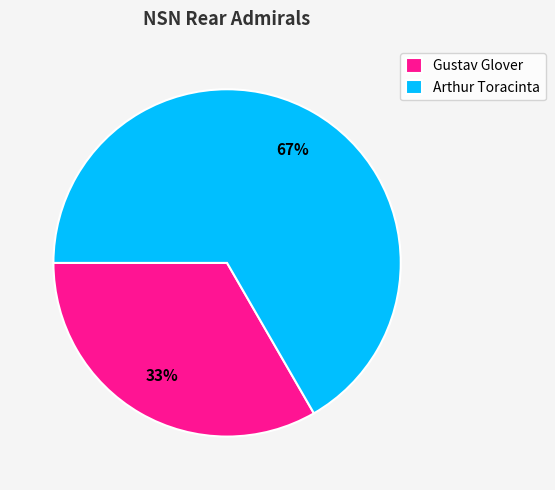

Which slice represents more than half of the pie?

Arthur Toracinta